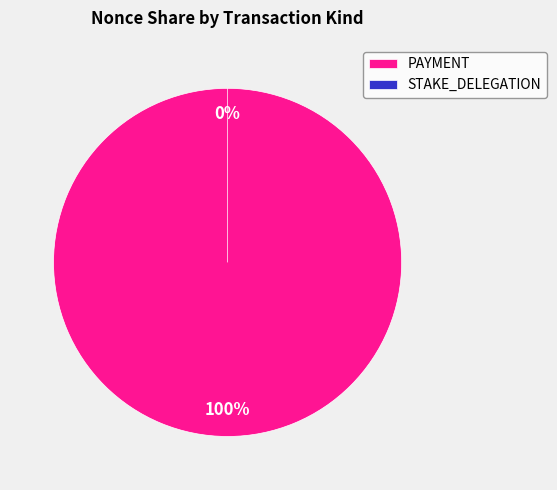

The 360481 slice represents 34% of the pie. True or false?

False